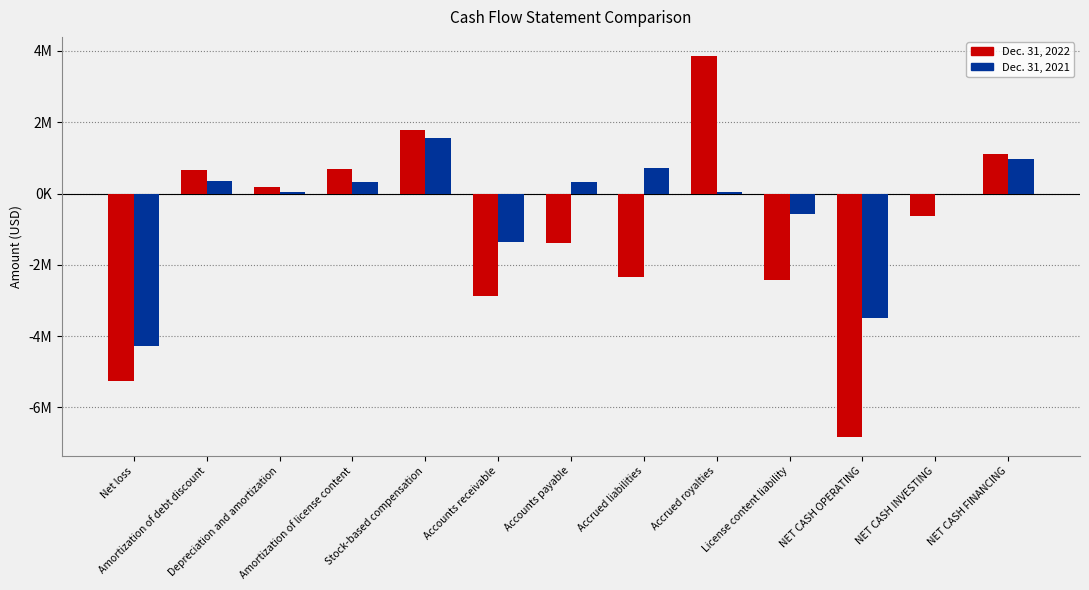

What is the difference between the highest and lowest values at Amortization of debt discount?

303087